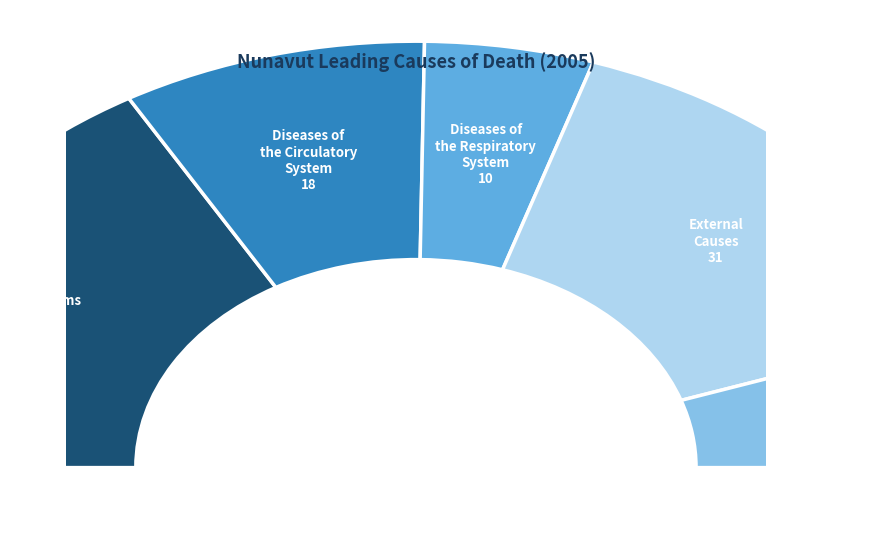

Is Diseases of the Circulatory System the majority of the pie?

No